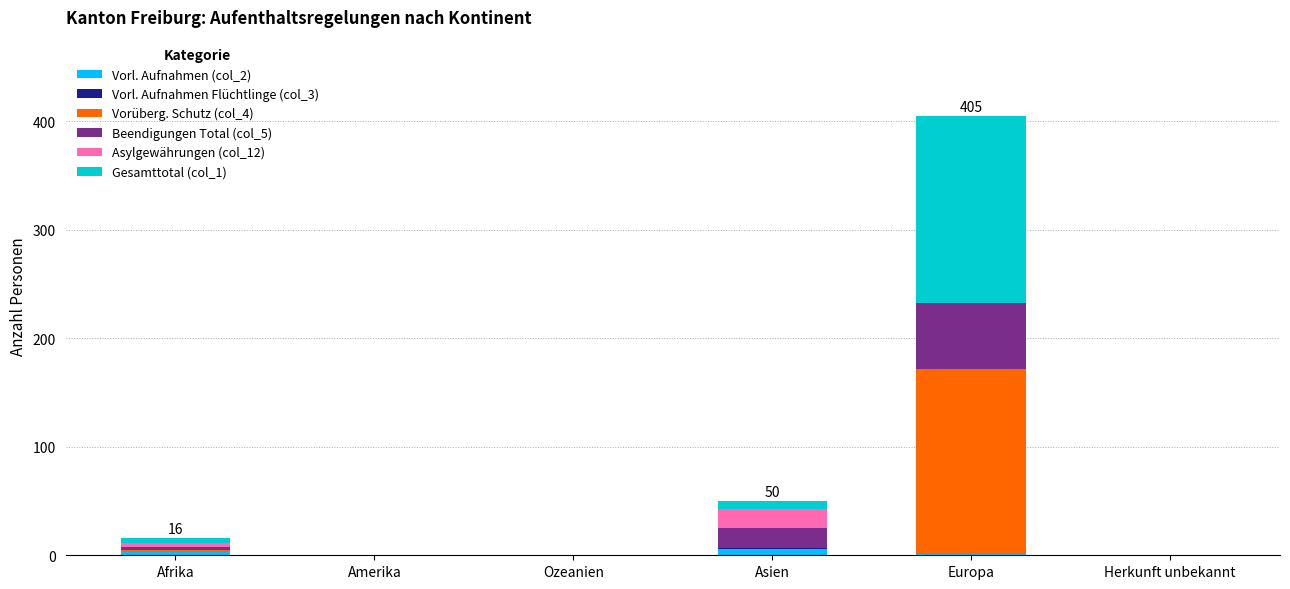

At which category is the sum across all series the highest?

Europa